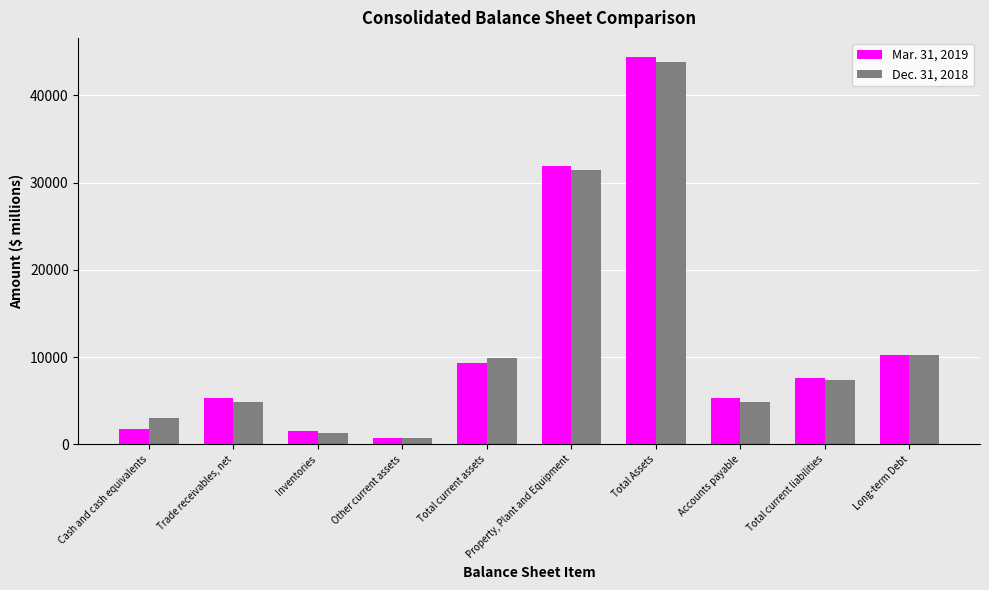

What is the label of the 10th bar from the right?

Cash and cash equivalents